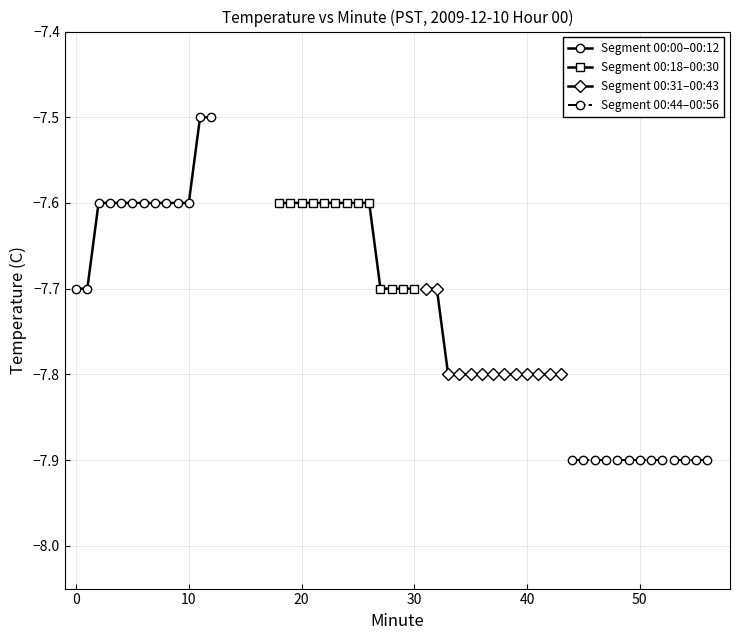

Does the chart display data point markers on the line(s)?

Yes